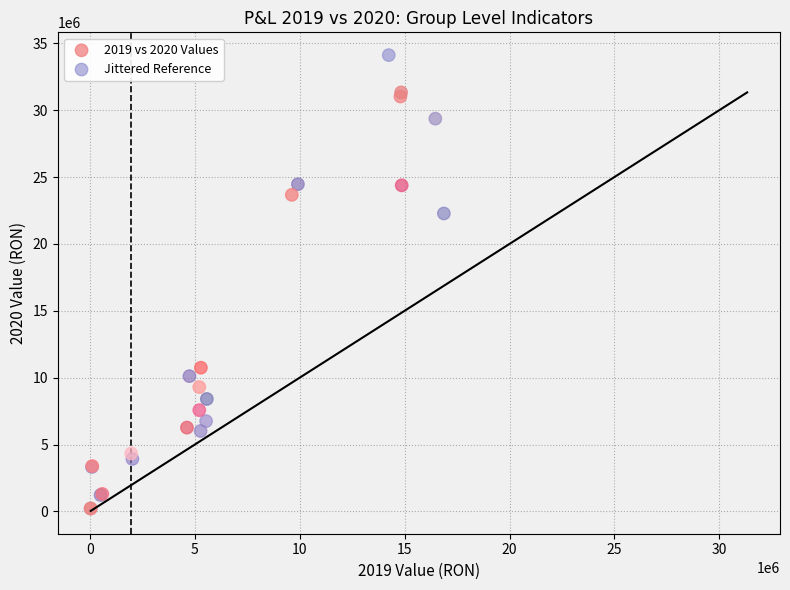

Which series contains the highest Y value?

Jittered Reference